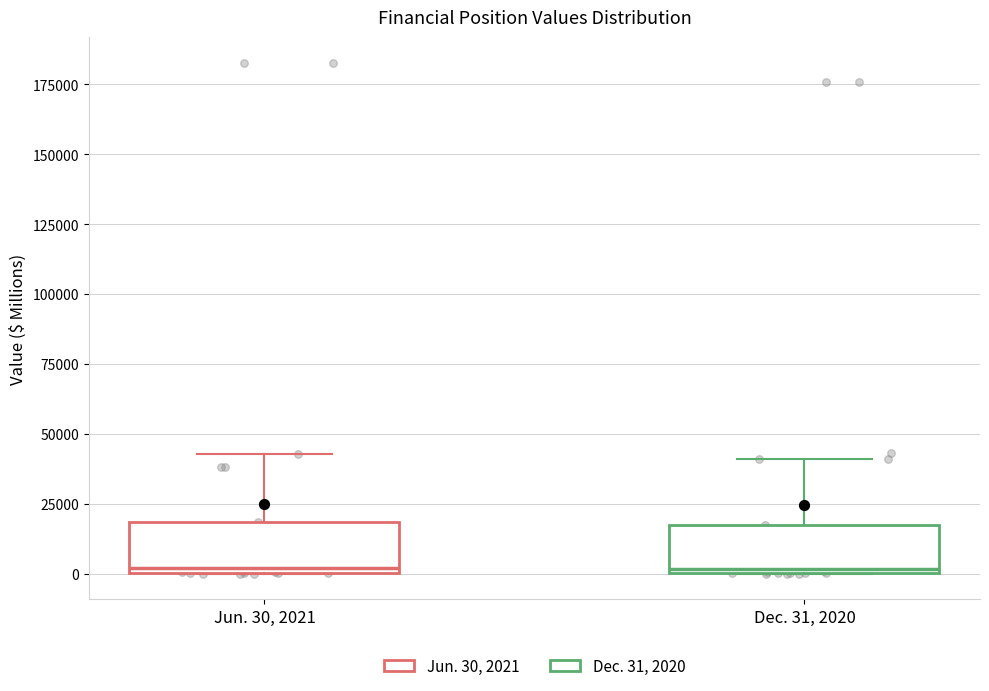

Where is the lower edge of the box for Dec. 31, 2020 on the y-axis? The values are not printed on the chart, so give them approximately, as read against the axis.

0